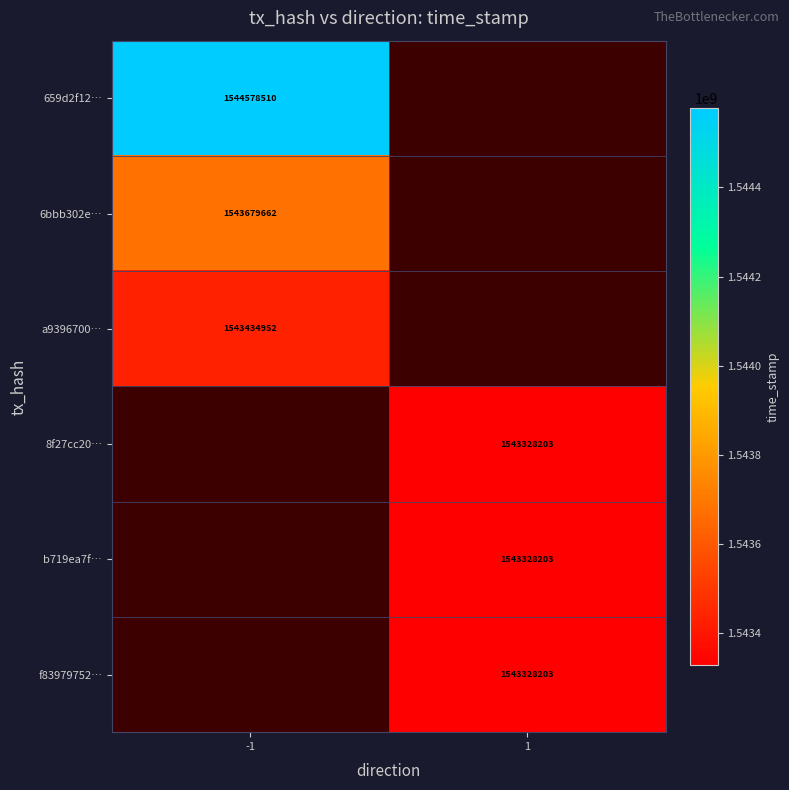

Which category has the highest value across all series?

-1